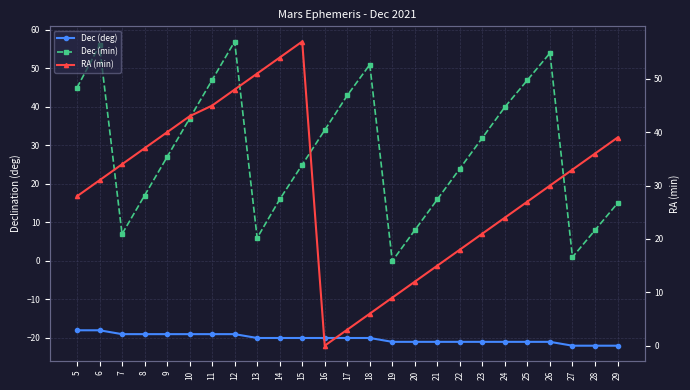

True or false: Dec (min) and Dec (deg) cross at least once.

False